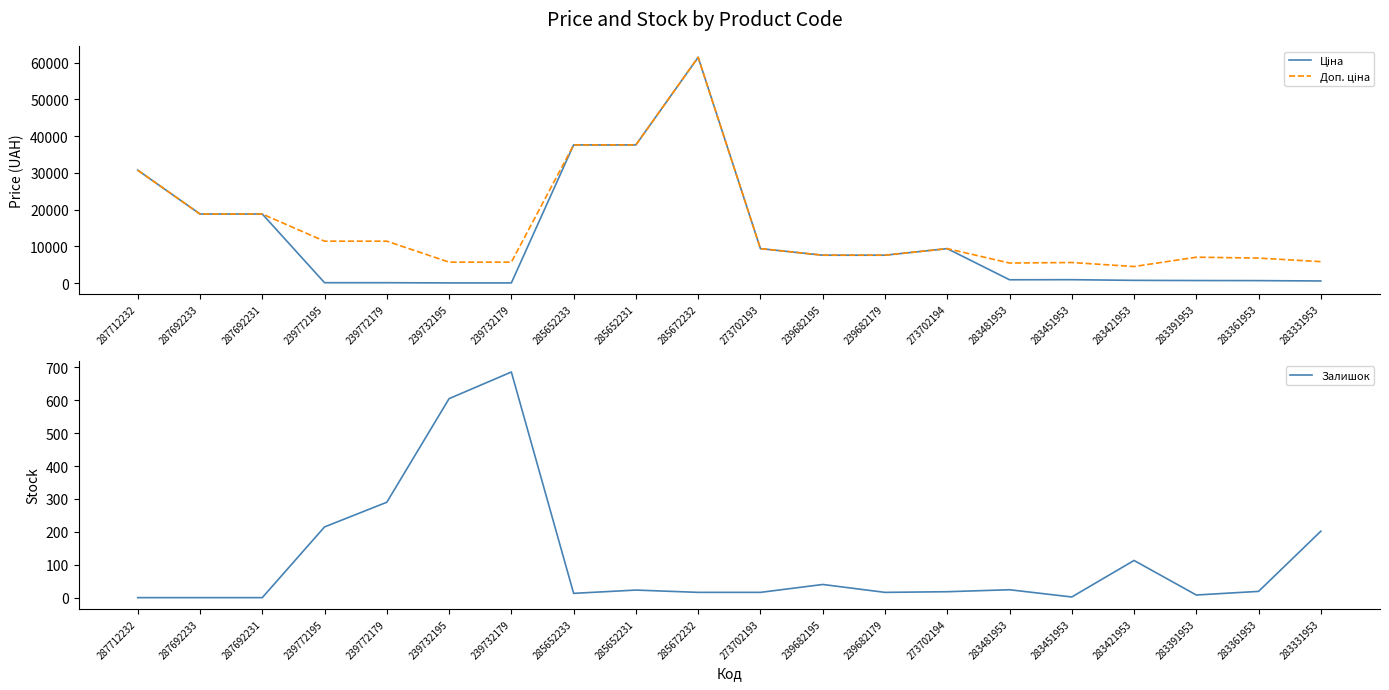

The value of Залишок at 273702193 is 4.4. True or false?

False